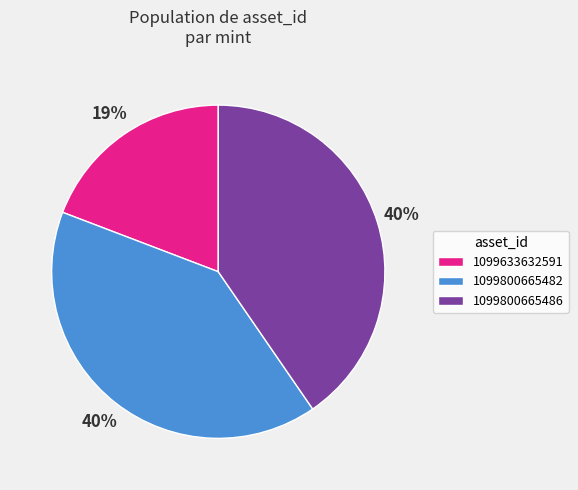

How many slices are in this pie chart?

3